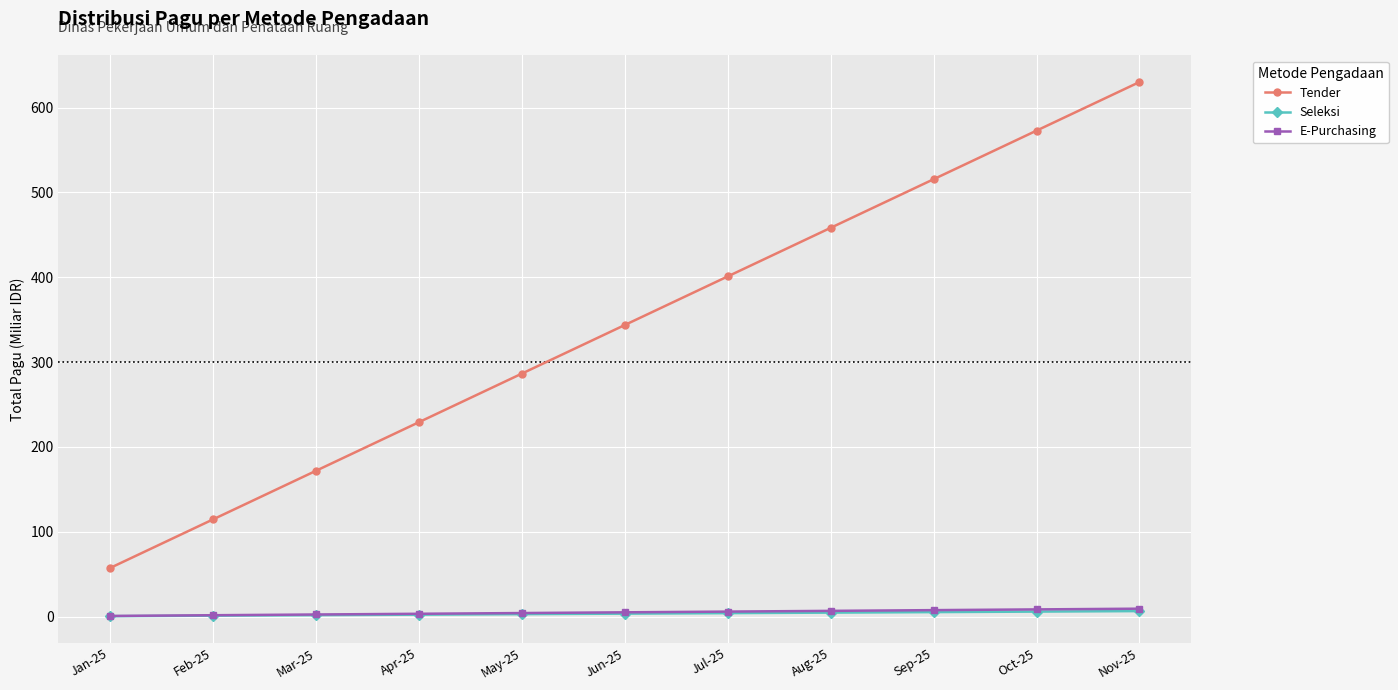

At how many categories does at least one series exceed 141?

9